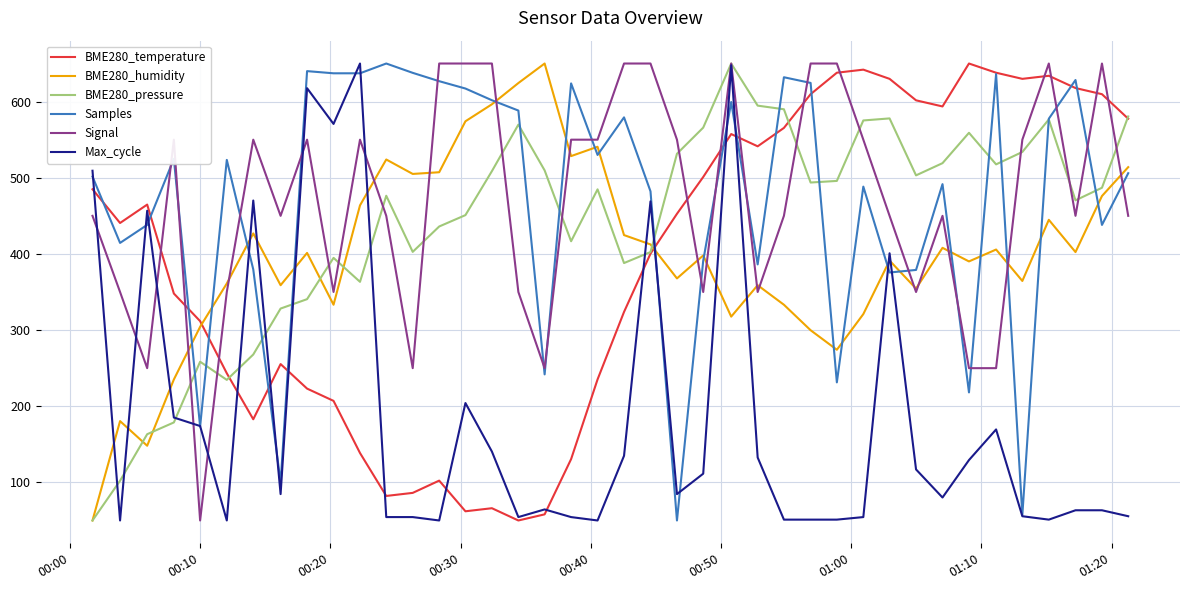

What is the lowest value of the Max_cycle series?

50.0